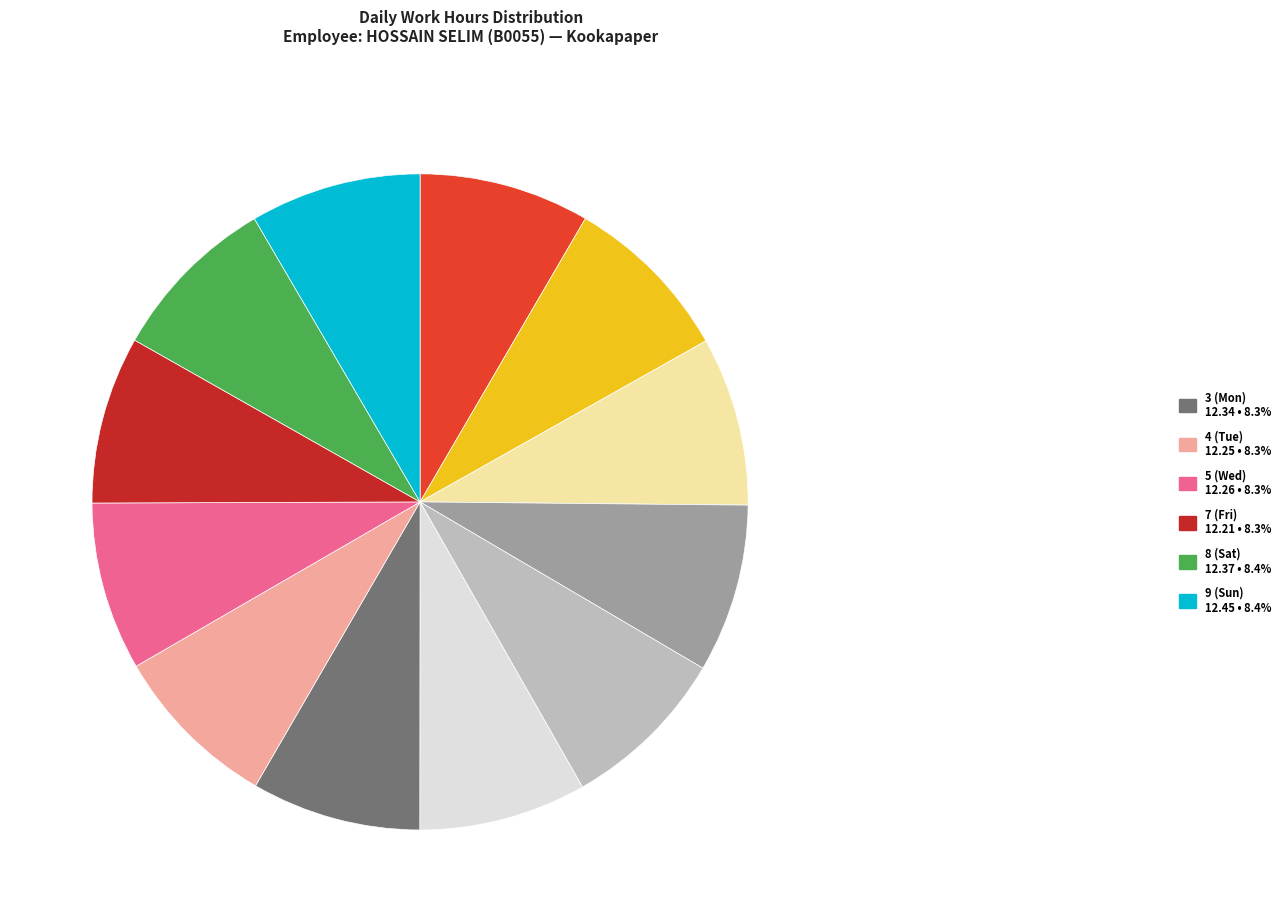

Does any single category account for the majority?

No